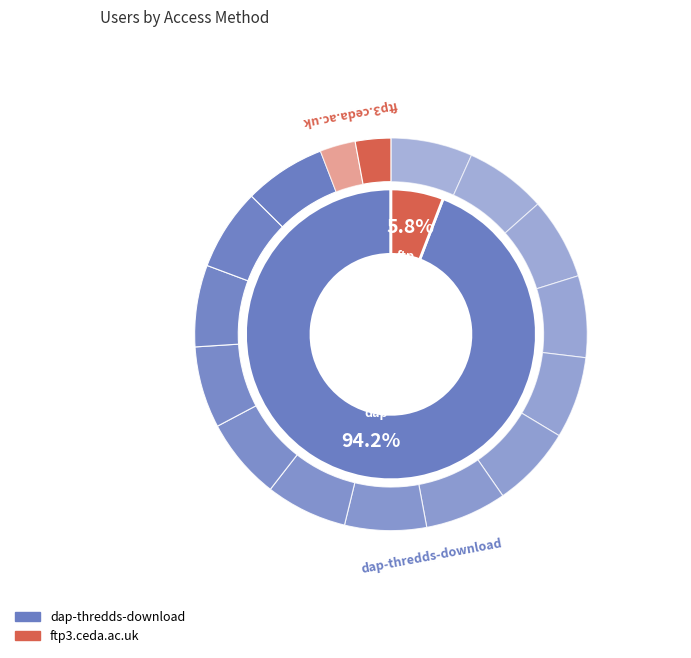

Rank the categories by value from highest to lowest.

dap-thredds-download, ftp3.ceda.ac.uk